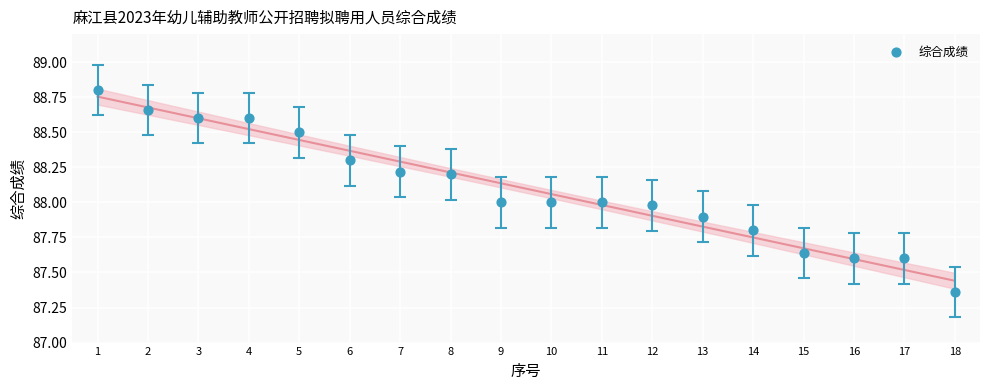

What is the range of X values (max minus min)?

17.0